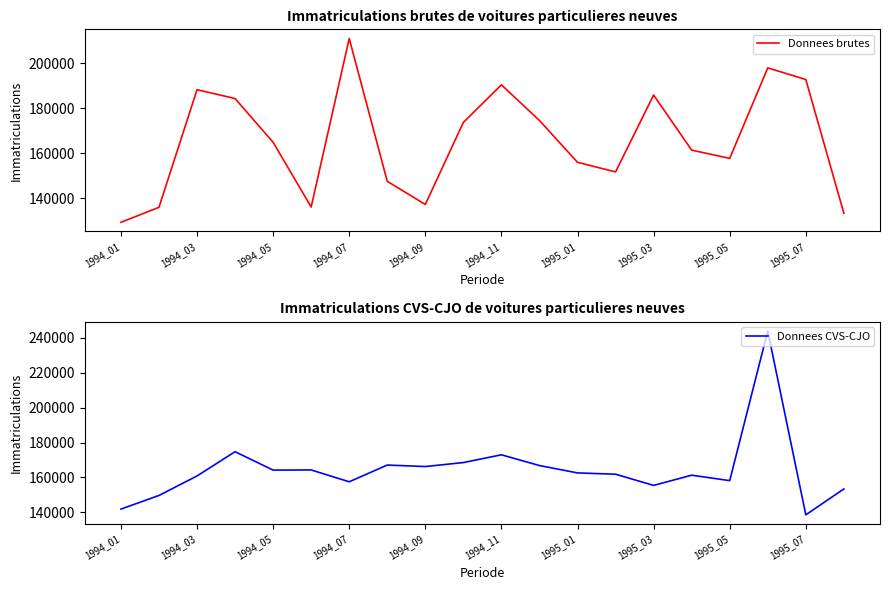

The value of Donnees brutes at 1995_07 is 192832. True or false?

True